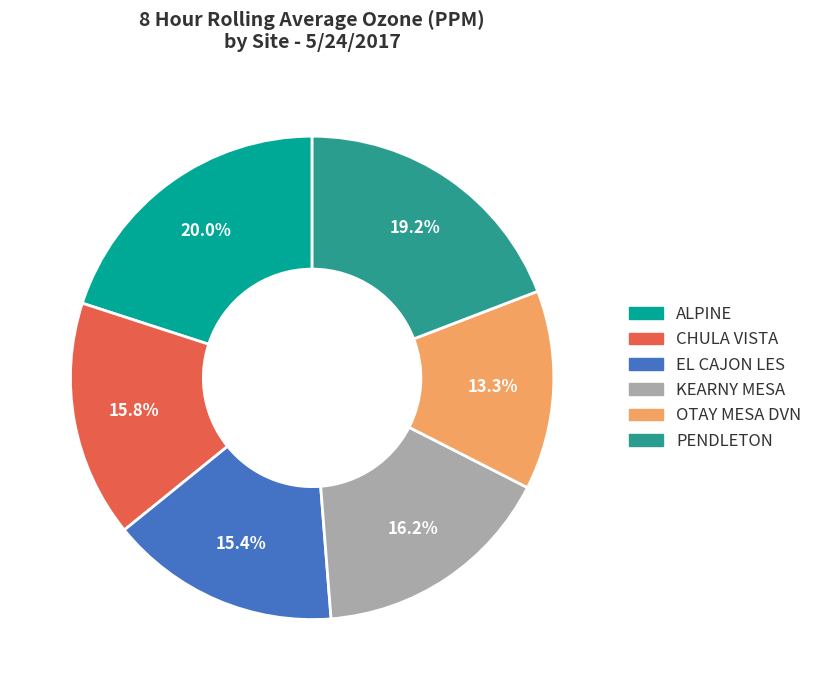

Count the number of slices in the pie.

6